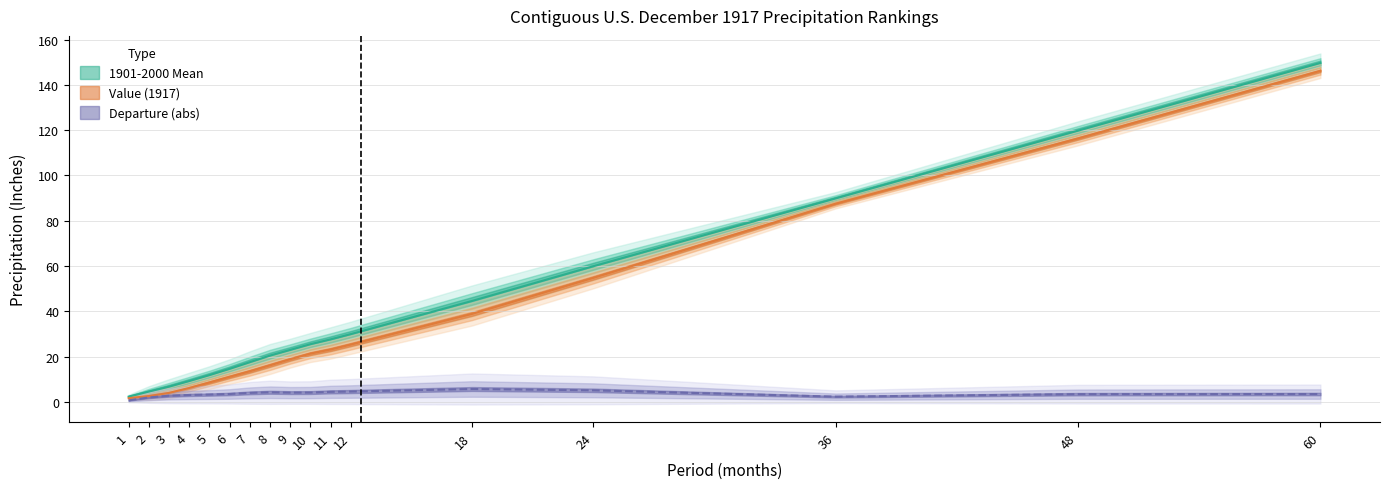

How many lines are shown in the chart?

3